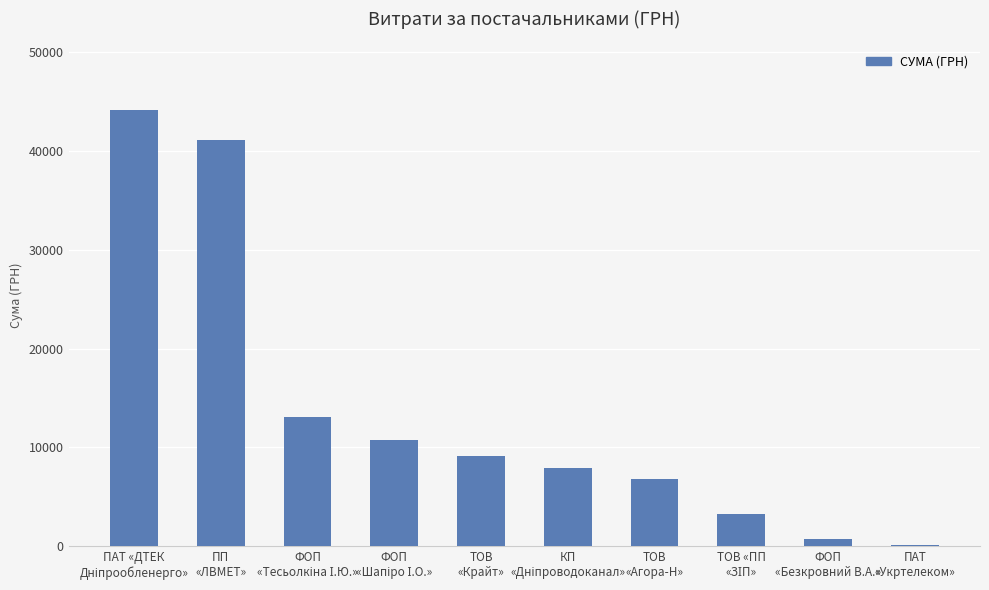

What is the sum of all values?

137124.8